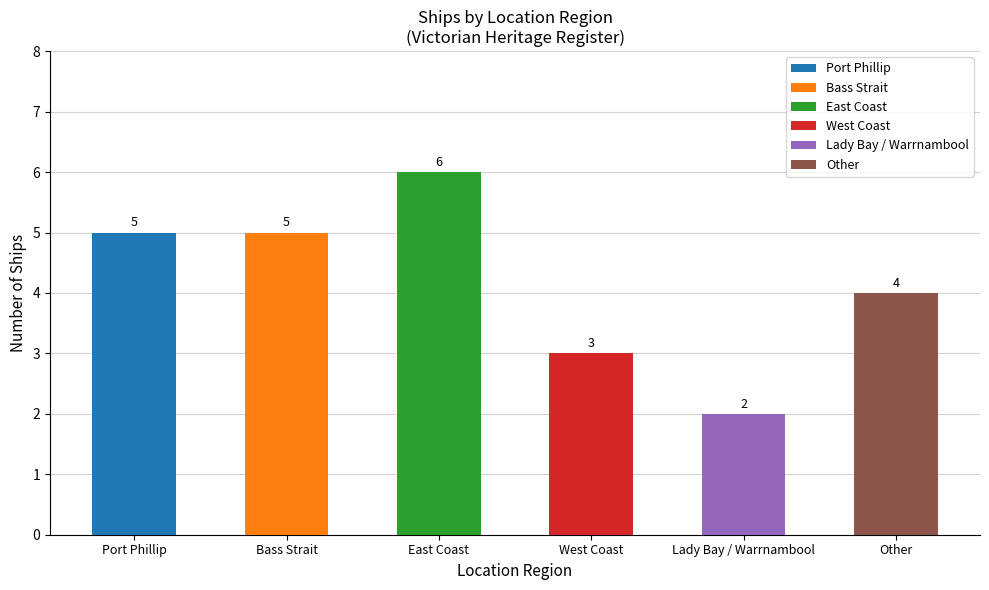

How many bars are there in total?

6